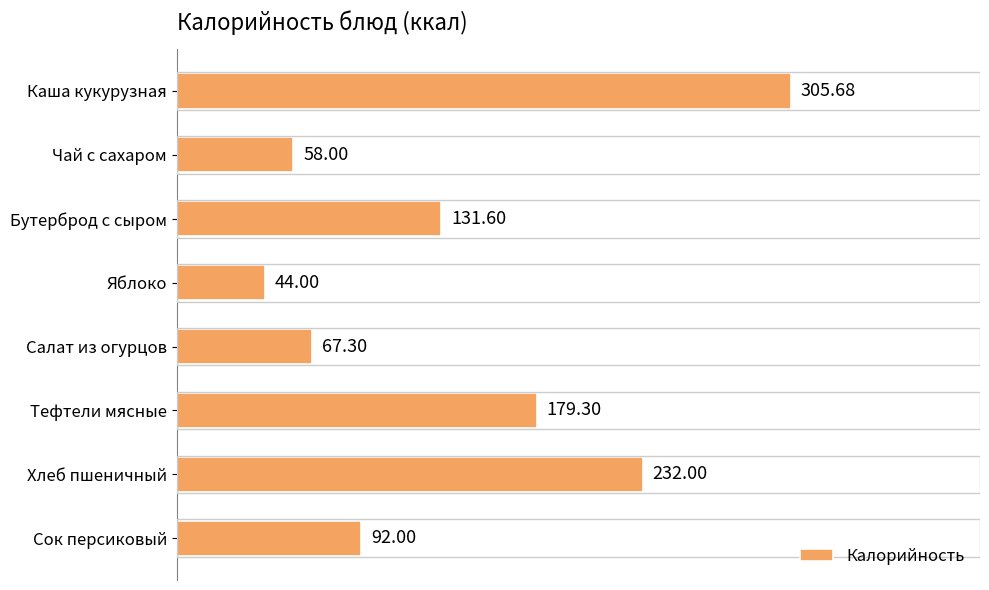

Where is the data nearest to the value 174?

Тефтели мясные